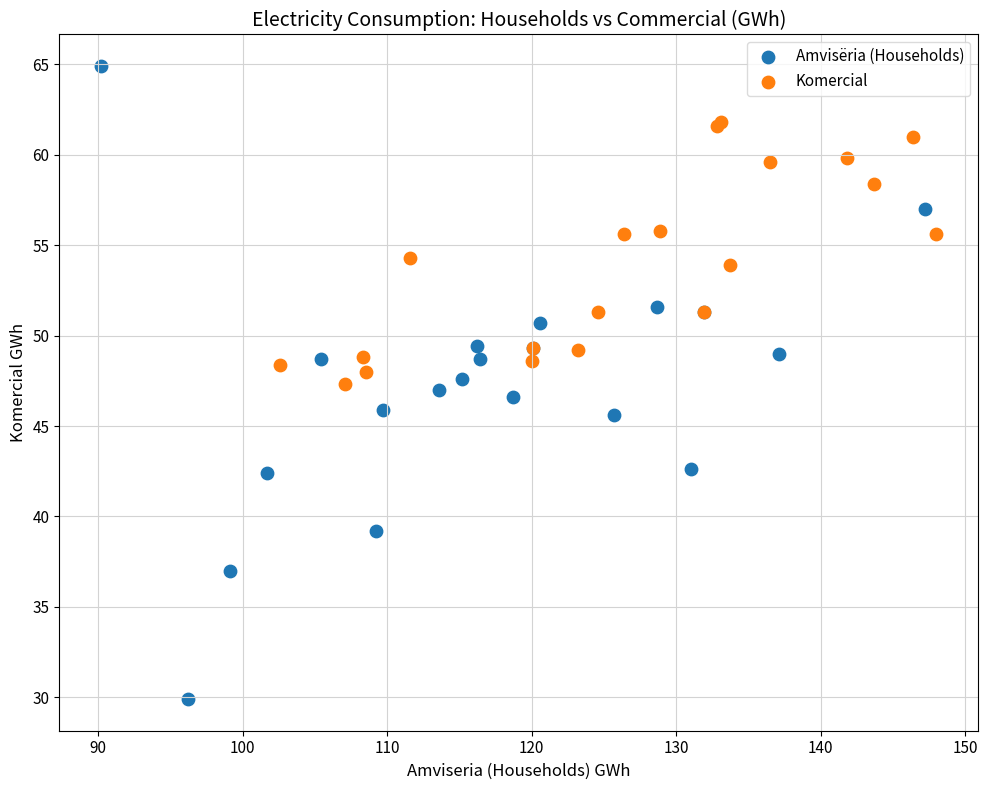

Which series reaches the maximum Y coordinate?

Amvisëria (Households)